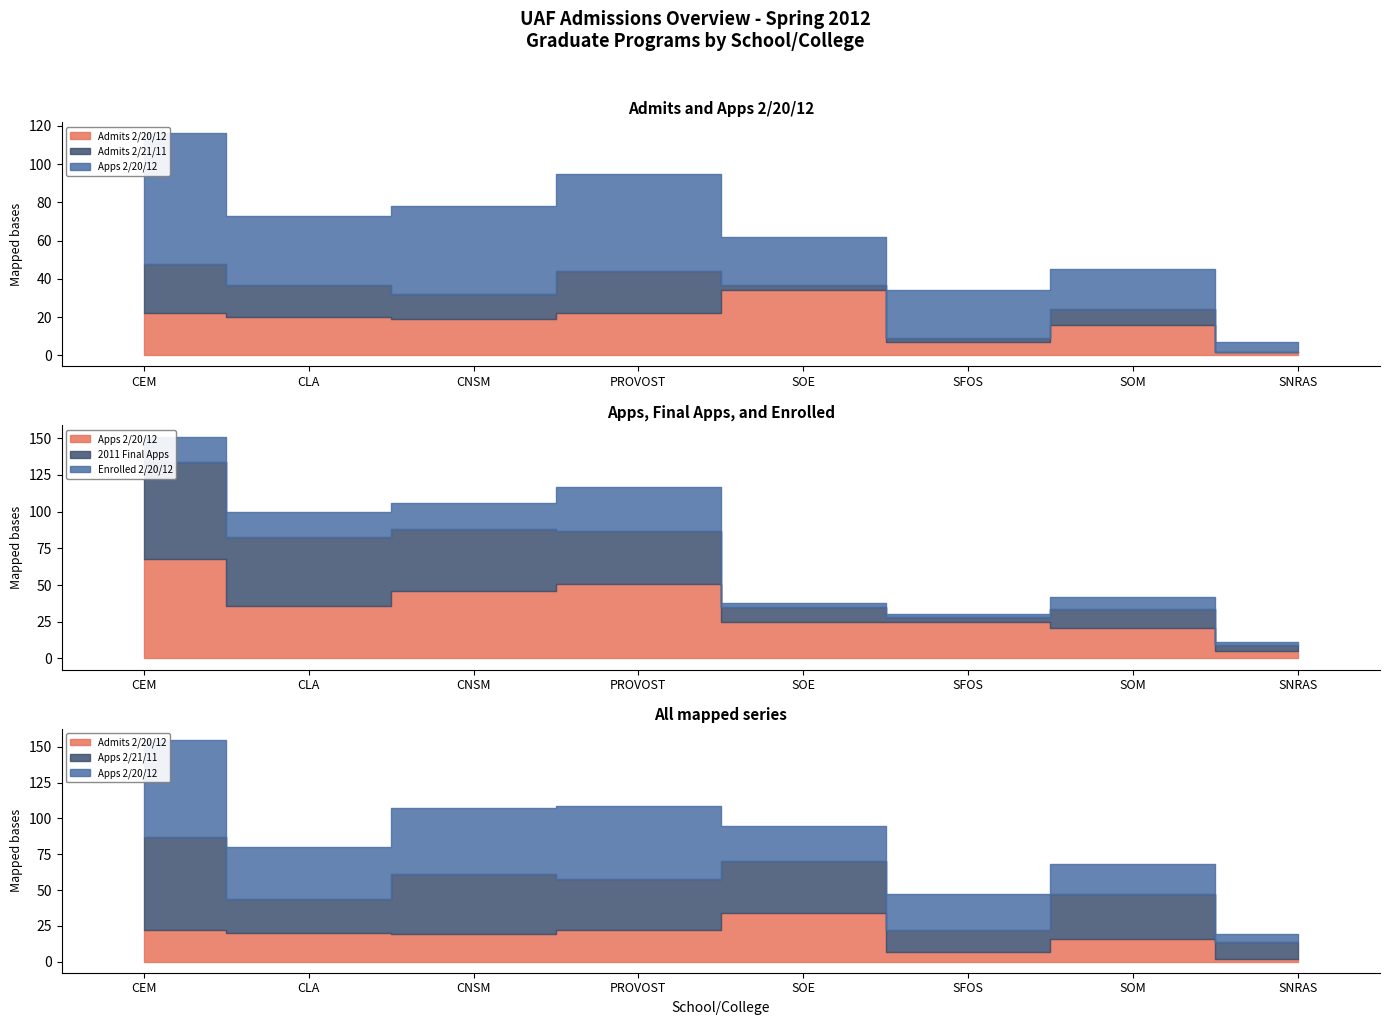

What is the label of the 3rd point from the left?

CNSM